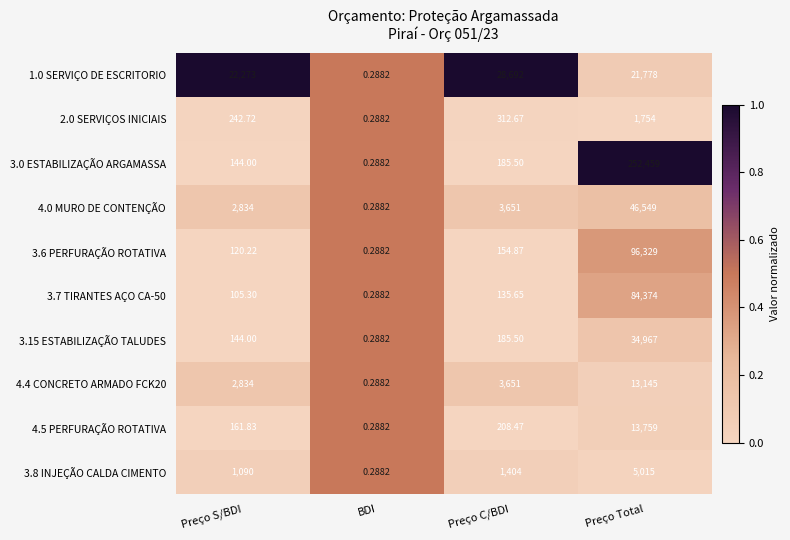

Which series has the largest range (max minus min)?

3.0 ESTABILIZAÇÃO ARGAMASSA